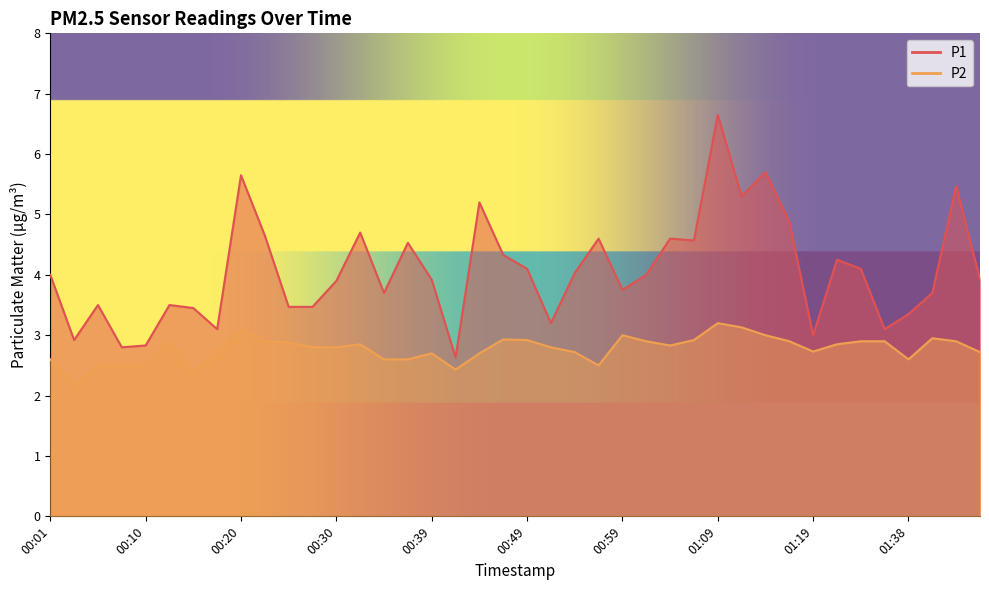

True or false: P2 has a value of 5.2 at 01:40.

False